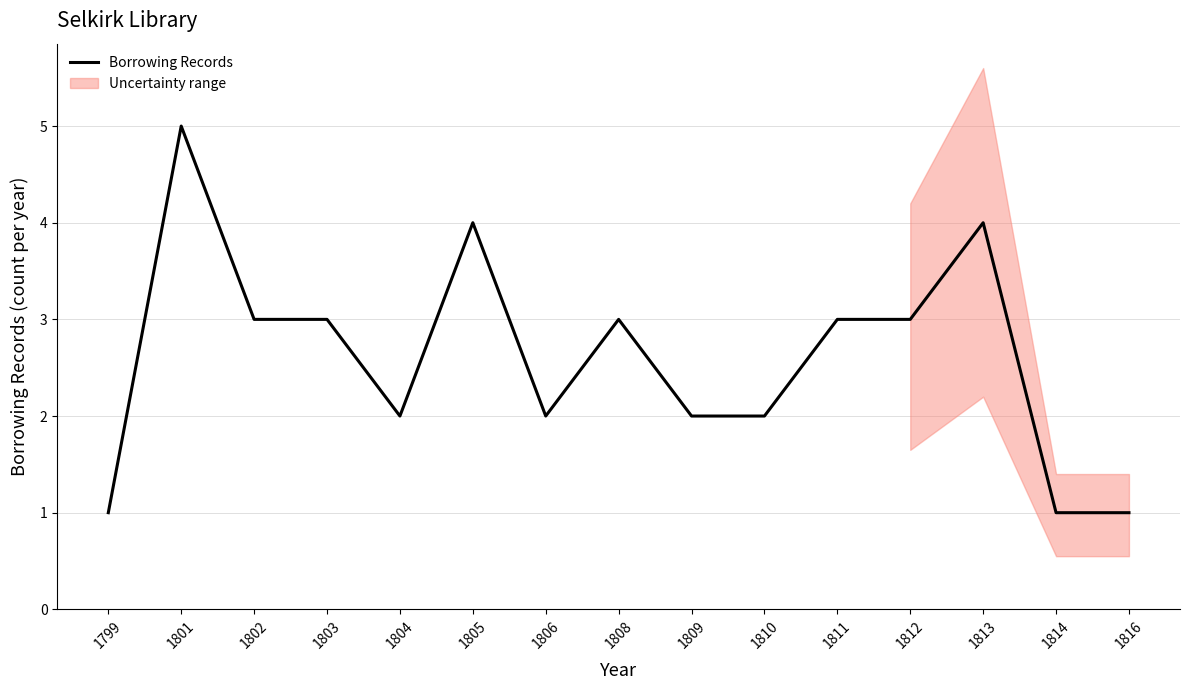

List the labels in order of value, largest first.

1801, 1805, 1813, 1802, 1803, 1808, 1811, 1812, 1804, 1806, 1809, 1810, 1799, 1814, 1816